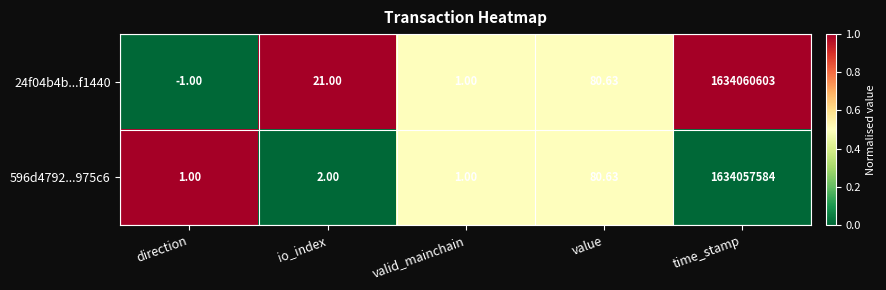

Which label corresponds to the smallest value in the chart?

direction